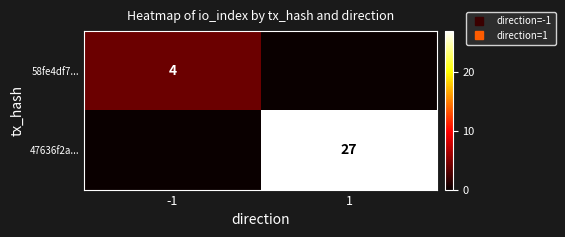

What is the sum of the 47636f2a... values at -1 and 1?

27